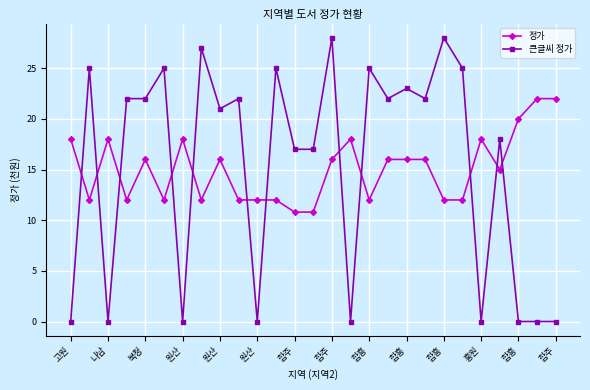

Which series has the widest spread of values?

큰글씨 정가